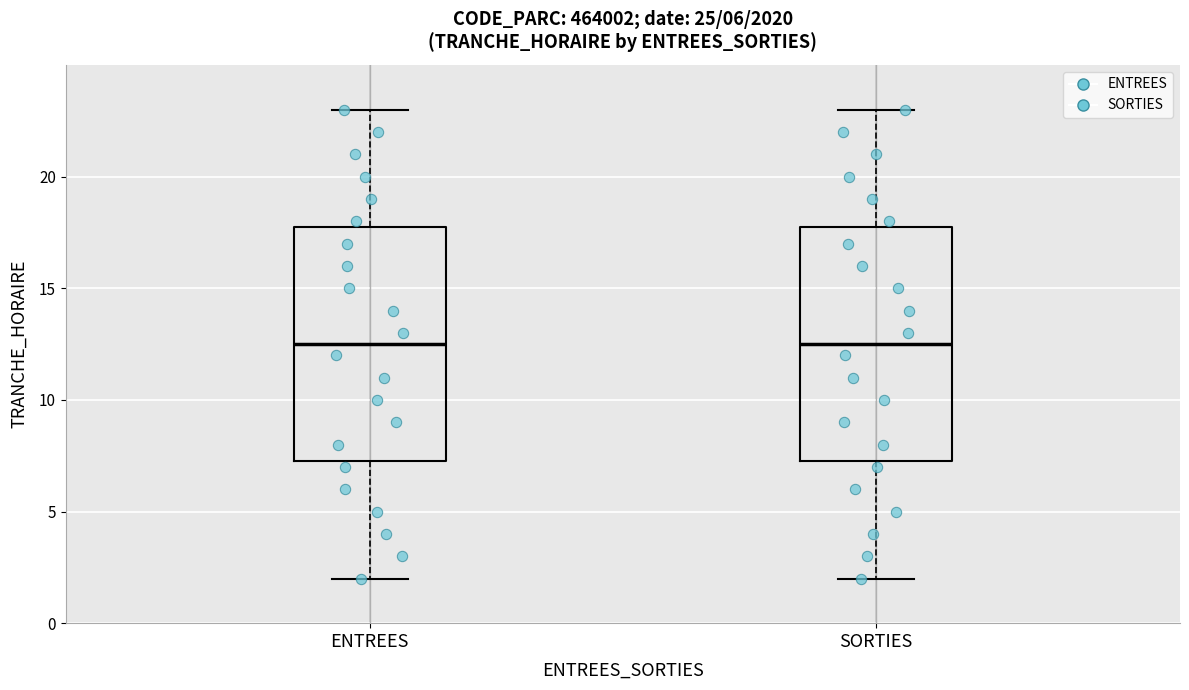

Reading left to right, read every box against the y-axis: the position of its median line, the range the box covers, and the ends of its whiskers. The values are not printed on the chart, so give them approximately, as read against the axis.

ENTREES: median 12.5, box 7.5 to 18.0, whiskers 2.0 to 23.0
SORTIES: median 12.5, box 7.5 to 18.0, whiskers 2.0 to 23.0